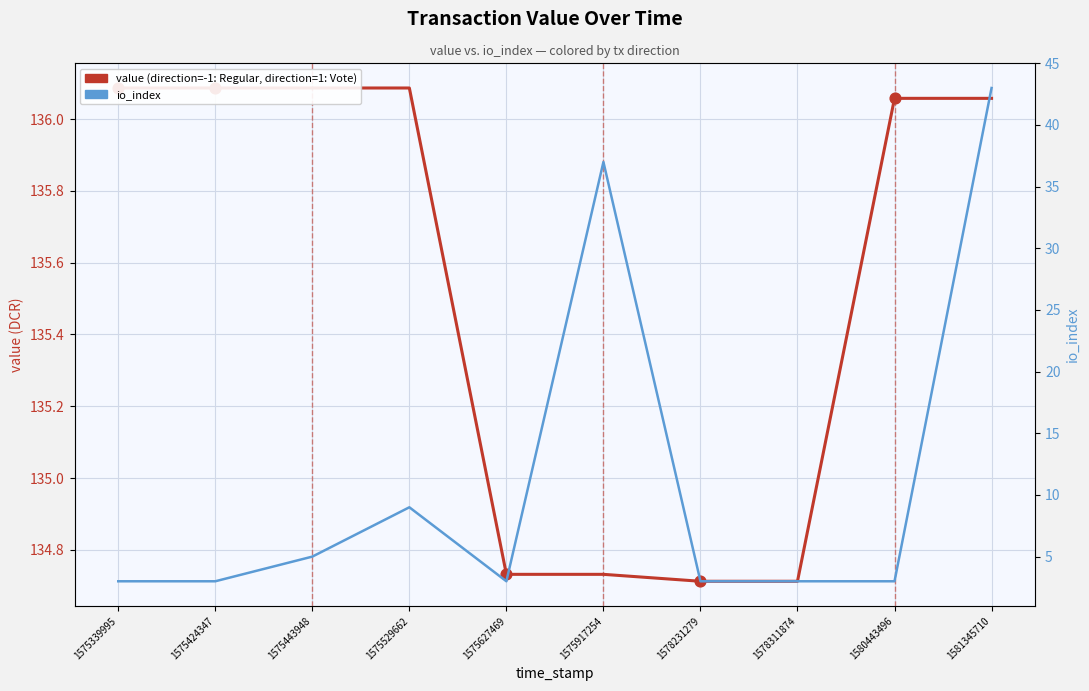

Which series has the widest spread of Y values?

io_index